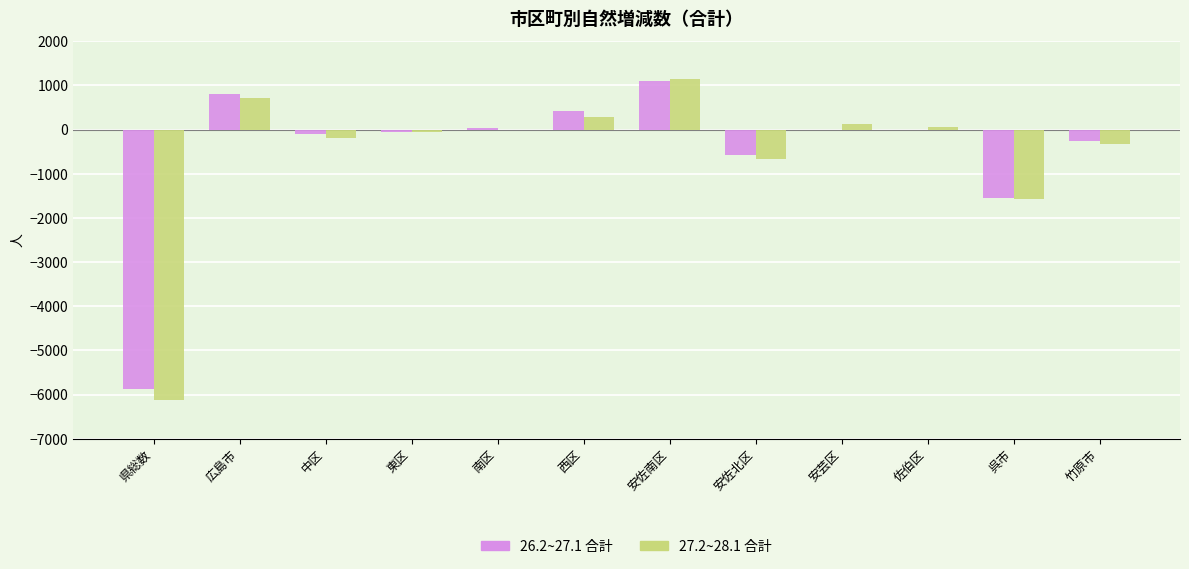

How many groups of bars are there?

12